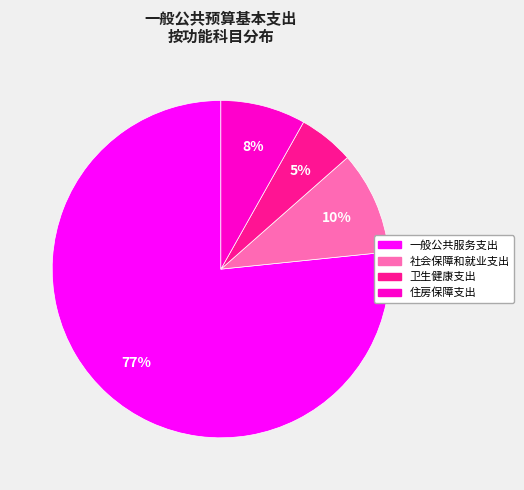

Is the sum of 社会保障和就业支出 and 卫生健康支出 greater than half?

No